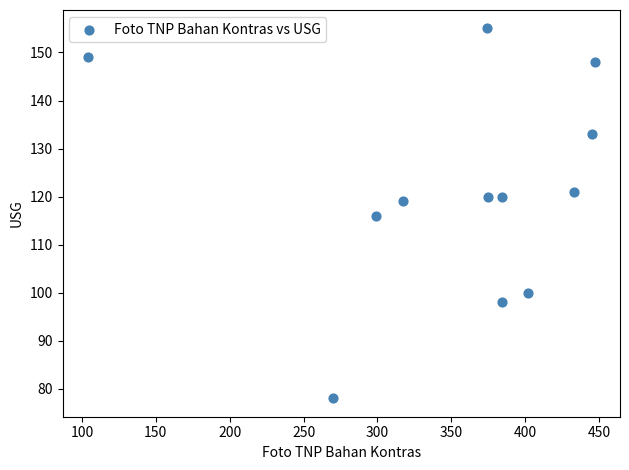

What is the range of Y values (max minus min)?

77